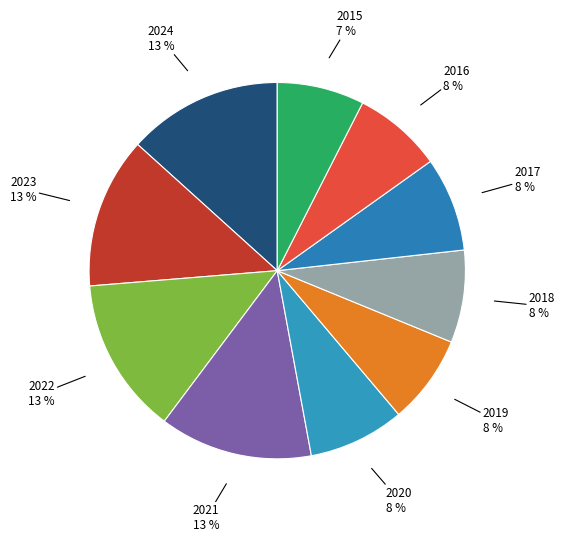

To the nearest percent, what percentage of the pie is 2019?

8%